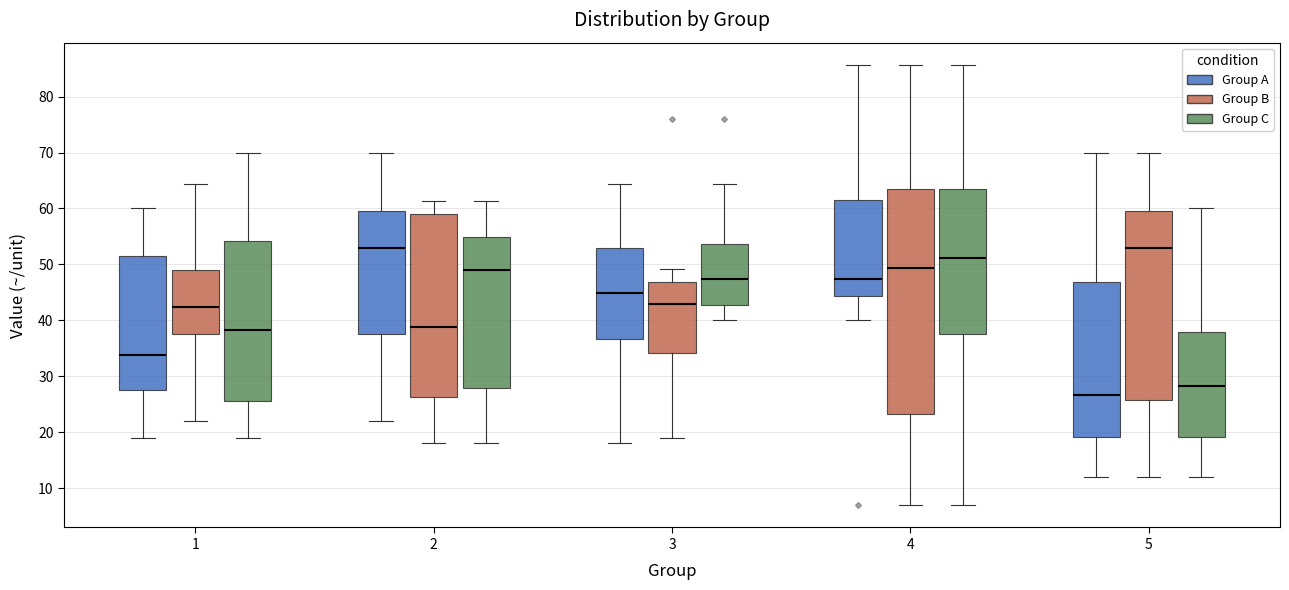

Reading left to right, read every box against the y-axis: the position of its median line, the range the box covers, and the ends of its whiskers. The values are not printed on the chart, so give them approximately, as read against the axis.

1 (Group A): median 34, box 27 to 52, whiskers 19 to 60
1 (Group B): median 42, box 38 to 49, whiskers 22 to 64
1 (Group C): median 38, box 26 to 54, whiskers 19 to 70
2 (Group A): median 53, box 38 to 60, whiskers 22 to 70
2 (Group B): median 39, box 26 to 59, whiskers 18 to 61
2 (Group C): median 49, box 28 to 55, whiskers 18 to 61
3 (Group A): median 45, box 37 to 53, whiskers 18 to 64
3 (Group B): median 43, box 34 to 47, whiskers 19 to 49
3 (Group C): median 47, box 43 to 54, whiskers 40 to 64
4 (Group A): median 47, box 44 to 62, whiskers 40 to 86
4 (Group B): median 49, box 23 to 63, whiskers 7 to 86
4 (Group C): median 51, box 38 to 63, whiskers 7 to 86
5 (Group A): median 27, box 19 to 47, whiskers 12 to 70
5 (Group B): median 53, box 26 to 60, whiskers 12 to 70
5 (Group C): median 28, box 19 to 38, whiskers 12 to 60